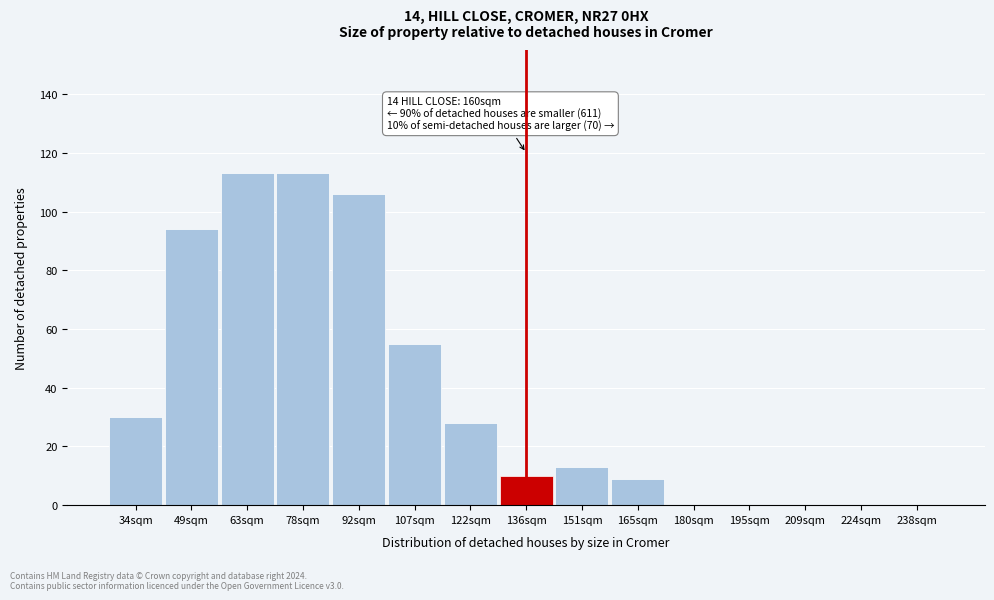

Reading left to right, transcribe all the data shown in this chart.

34sqm=30	49sqm=94	63sqm=113	78sqm=113	92sqm=106	107sqm=55	122sqm=28	136sqm=10	151sqm=13	165sqm=9	180sqm=0	195sqm=0	209sqm=0	224sqm=0	238sqm=0